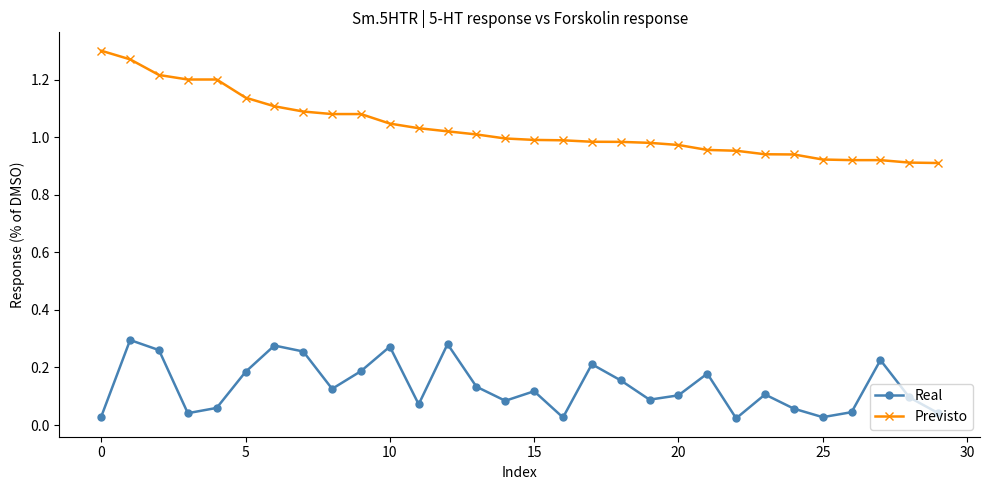

Which series has the largest total across all categories?

Previsto